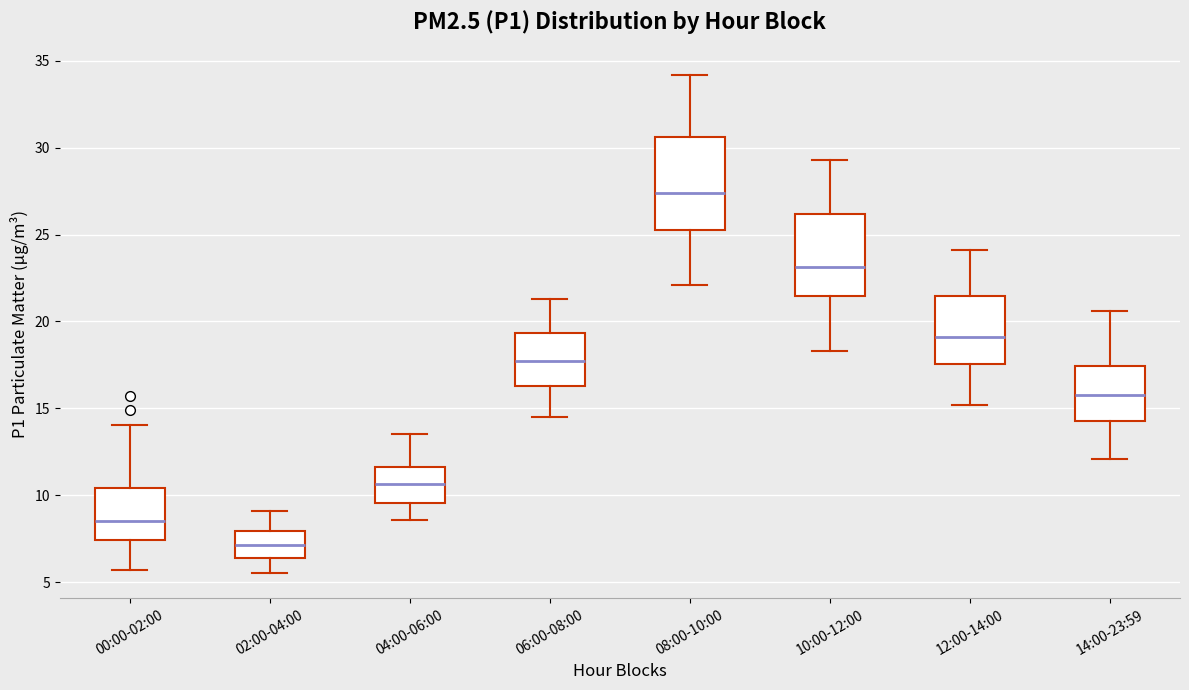

Which box's median line is the lowest?

02:00-04:00